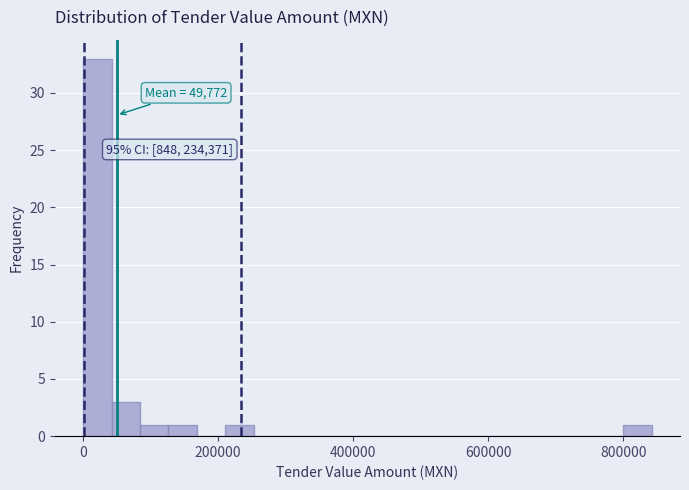

Around what value on the x-axis is the tallest bar? Give the approximate position of its centre, as read against the axis.

20000